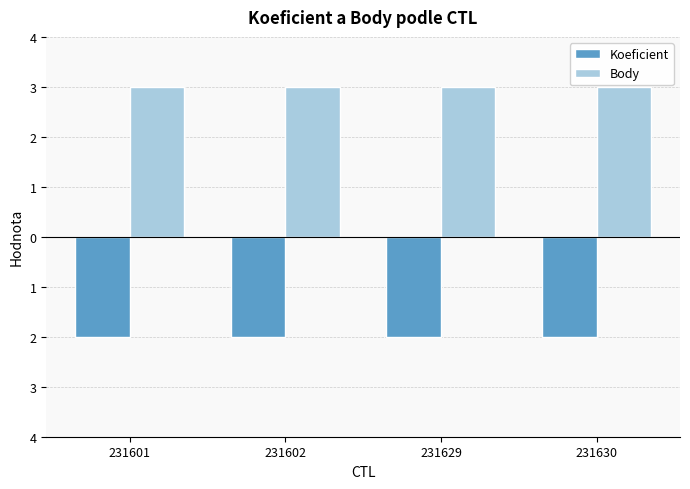

Reading left to right, extract all data points from this chart.

Koeficient: -2	-2	-2	-2
Body: 3	3	3	3